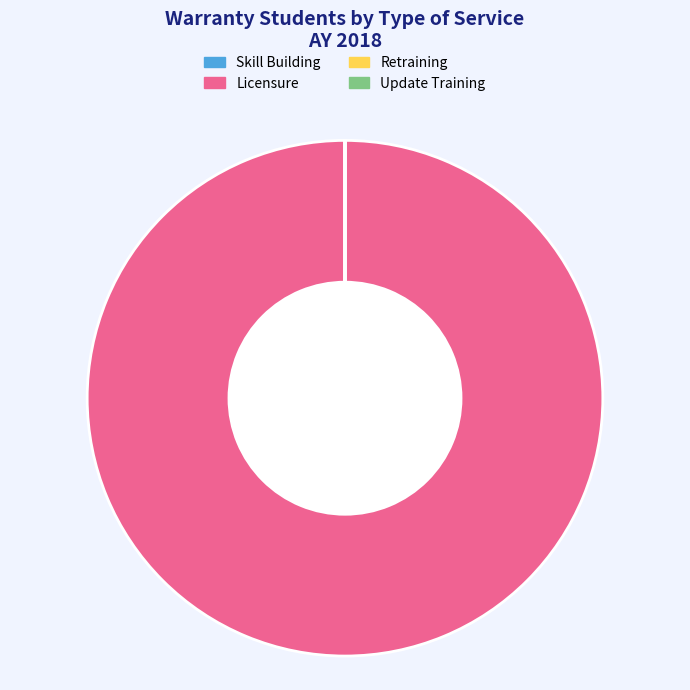

Does any single category account for the majority?

Yes